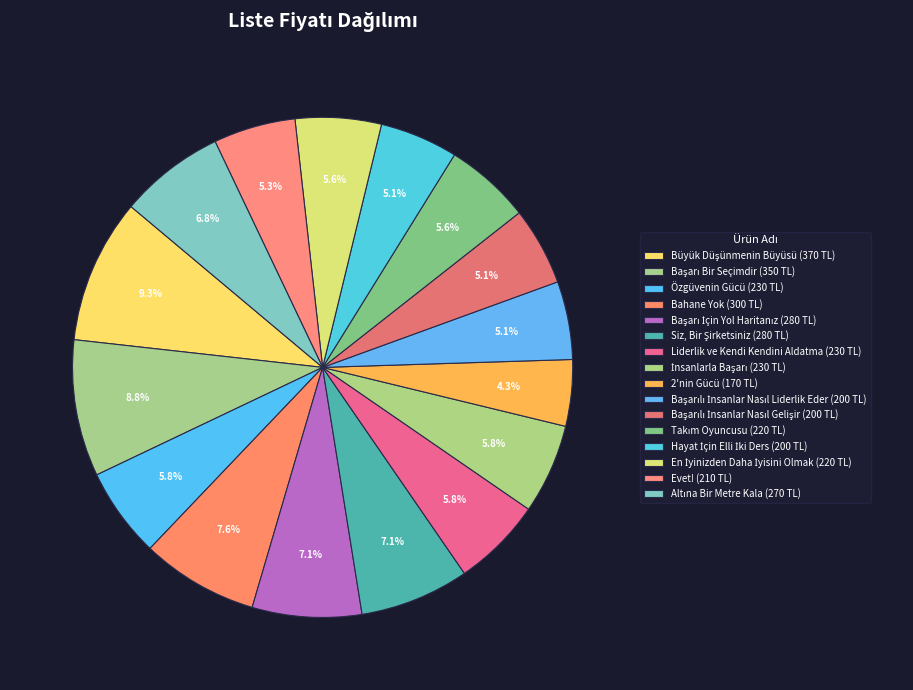

What percentage is the Siz, Bir Şirketsiniz slice, to the nearest percent?

7%